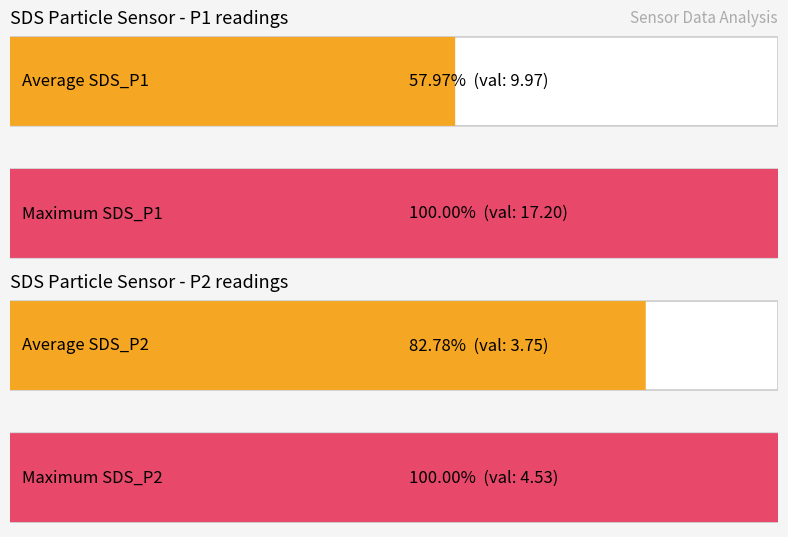

Which series has the largest total across all categories?

SDS_P1